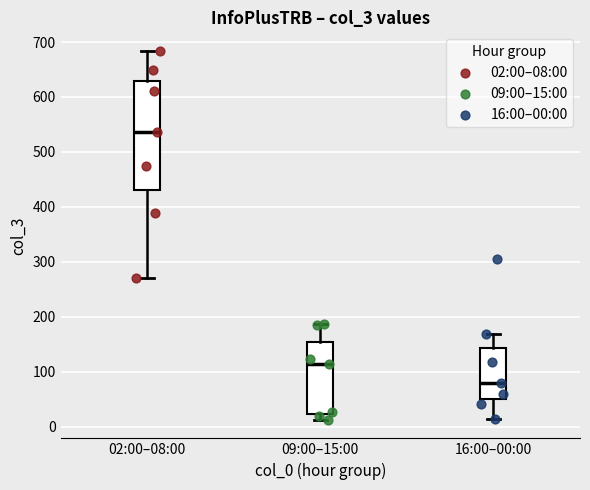

Which box has the highest median line?

02:00–08:00